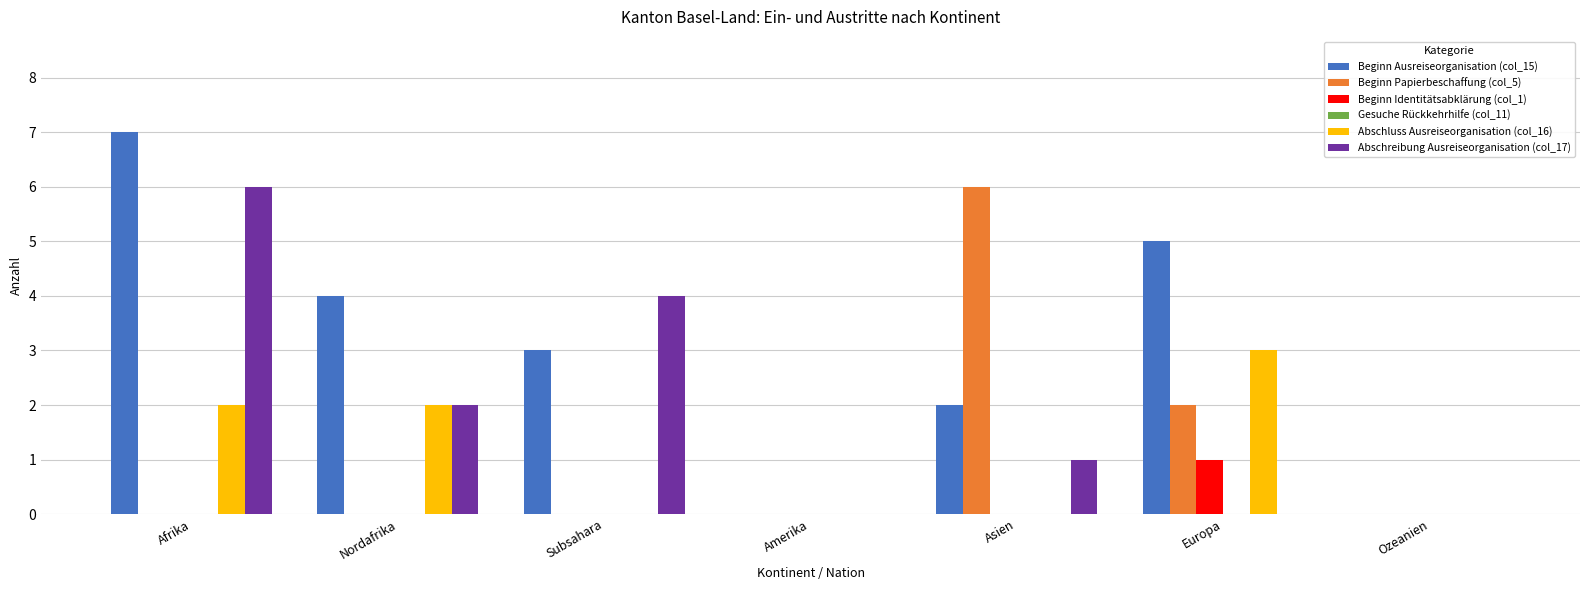

The Beginn Ausreiseorganisation (col_15) series shows 7 at Afrika. True or false?

True